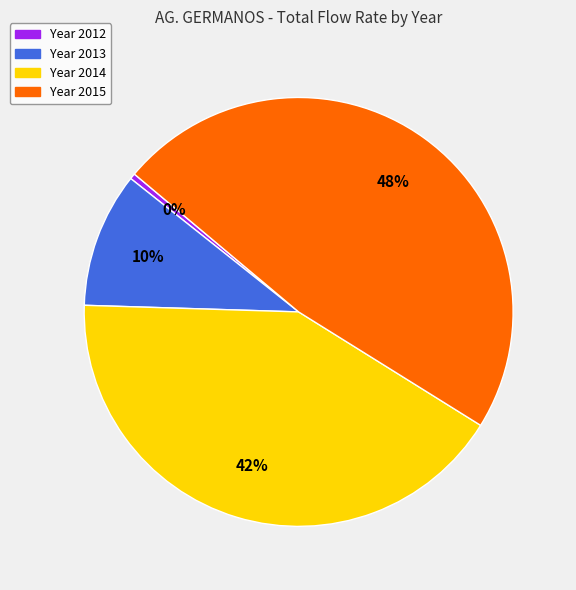

Is there any slice that represents more than half of the pie?

No